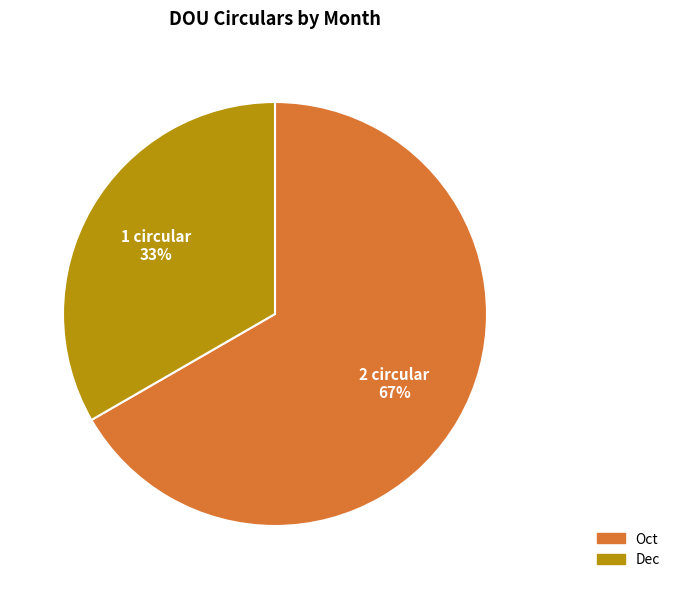

Is the sum of Oct and Dec greater than half?

Yes